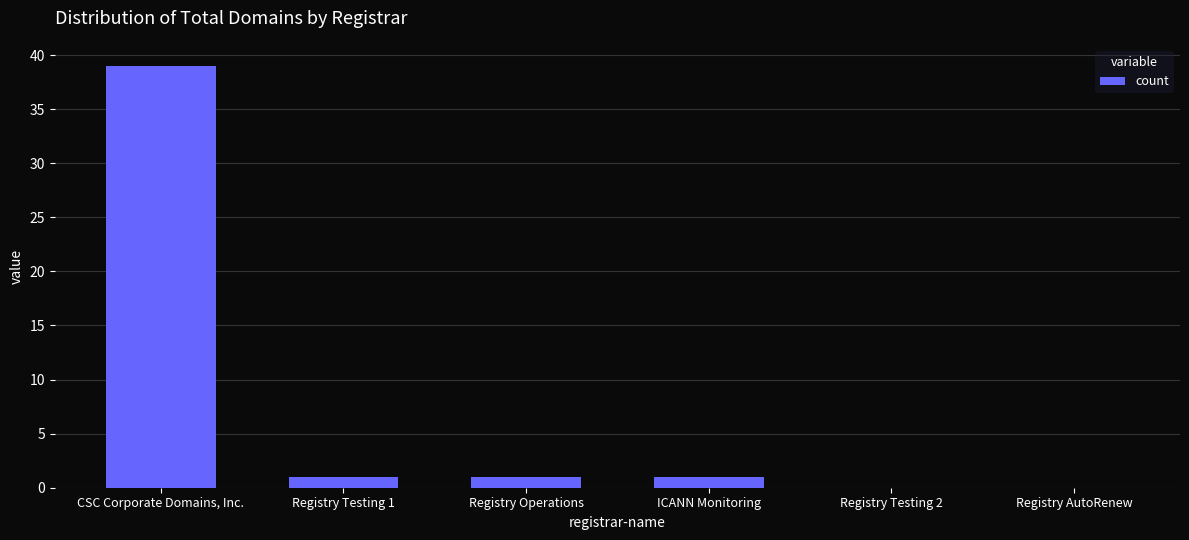

Which has a higher value, CSC Corporate Domains, Inc. or Registry Testing 2?

CSC Corporate Domains, Inc.